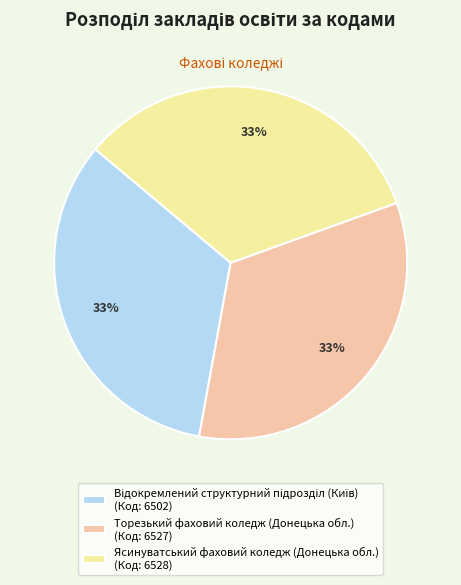

How many segments does this pie chart have?

3